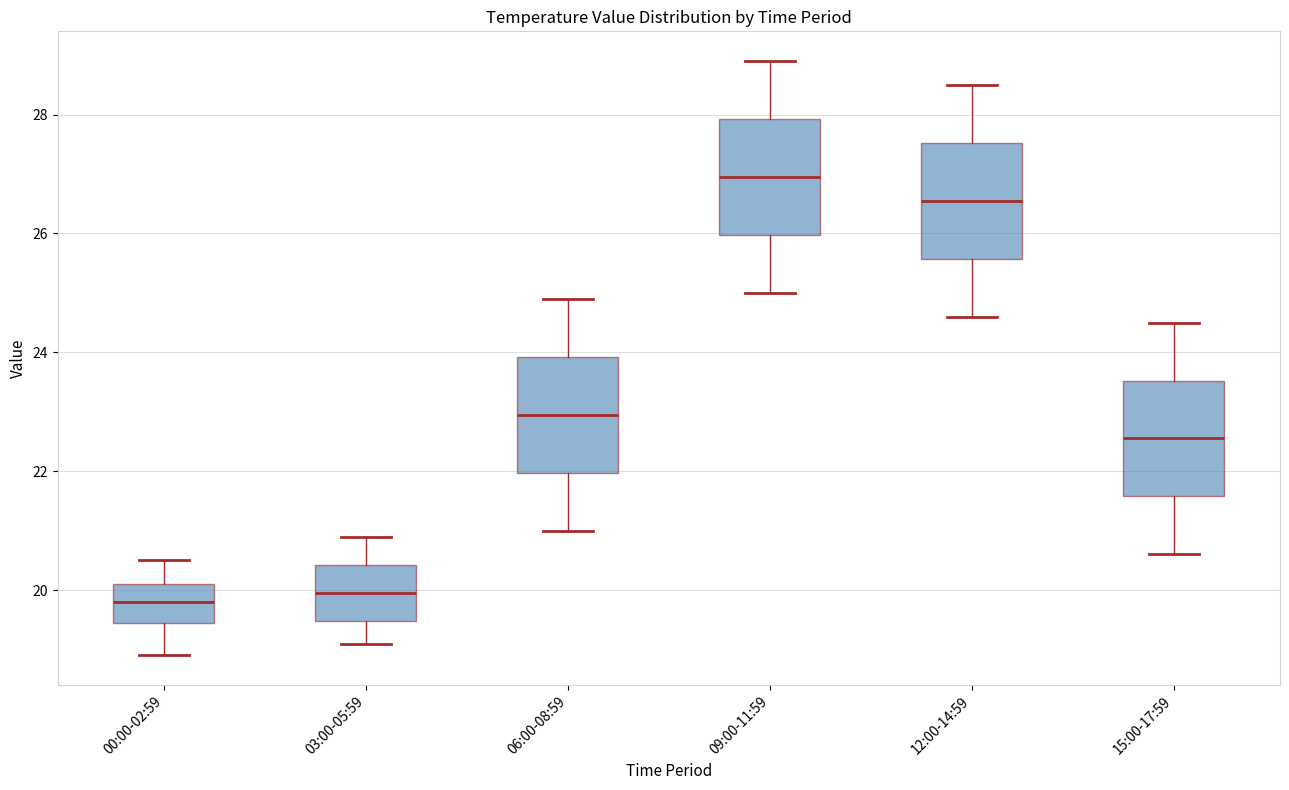

Reading left to right, read every box against the y-axis: the position of its median line, the range the box covers, and the ends of its whiskers. The values are not printed on the chart, so give them approximately, as read against the axis.

00:00-02:59: median 19.8, box 19.4 to 20.2, whiskers 19.0 to 20.6
03:00-05:59: median 20.0, box 19.4 to 20.4, whiskers 19.2 to 21.0
06:00-08:59: median 23.0, box 22.0 to 24.0, whiskers 21.0 to 25.0
09:00-11:59: median 27.0, box 26.0 to 28.0, whiskers 25.0 to 29.0
12:00-14:59: median 26.6, box 25.6 to 27.6, whiskers 24.6 to 28.6
15:00-17:59: median 22.6, box 21.6 to 23.6, whiskers 20.6 to 24.6